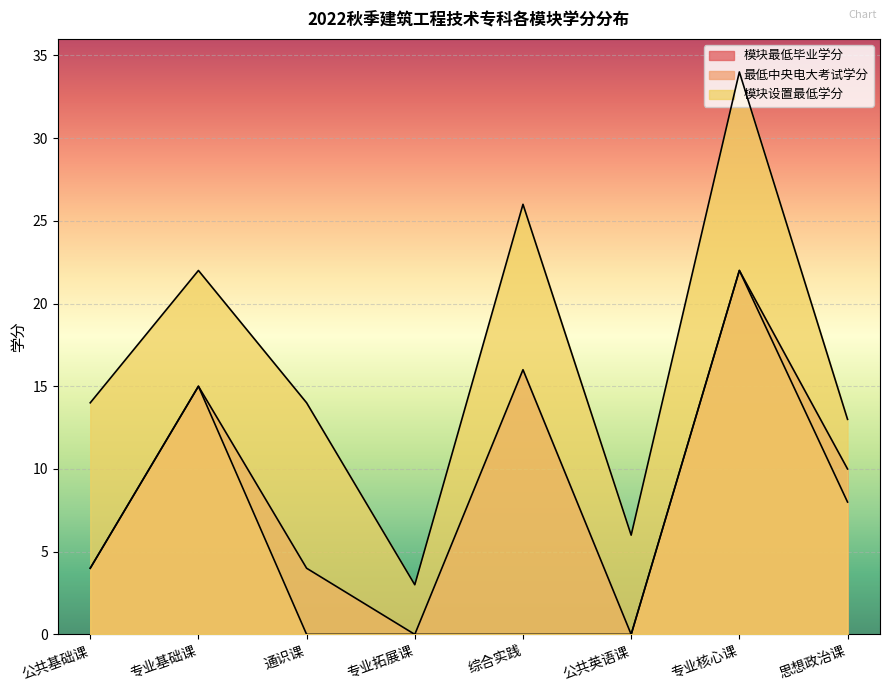

At how many categories does at least one series exceed 16?

3